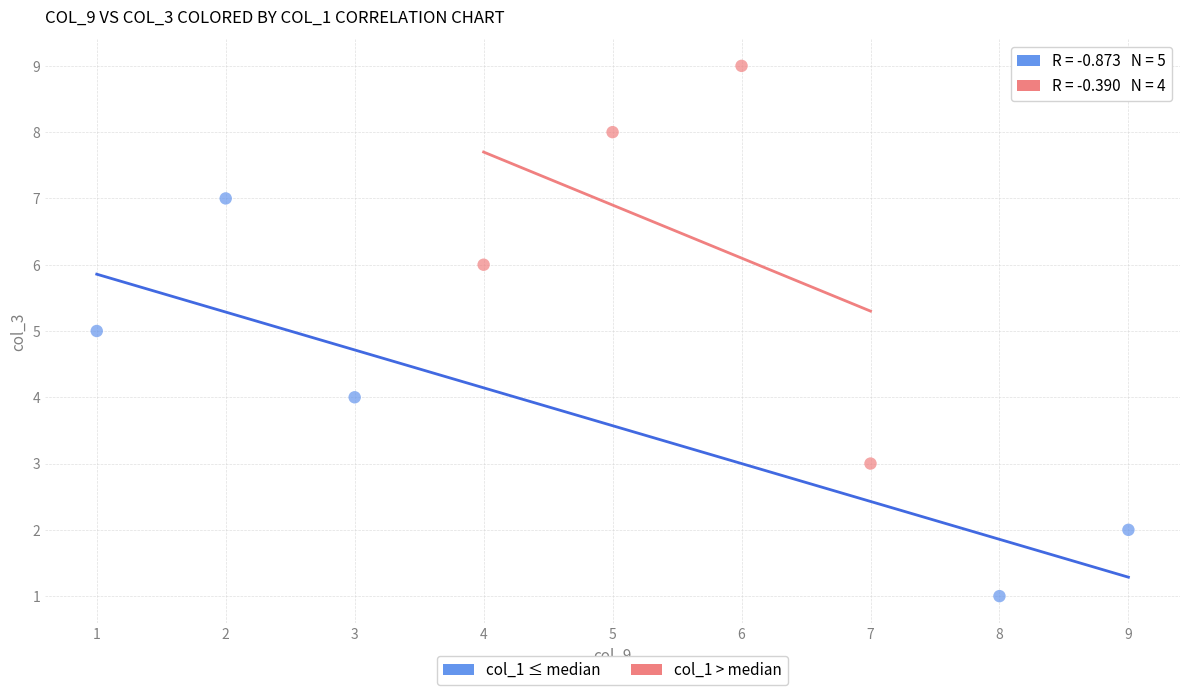

Which series contains the highest Y value?

col_1 > median